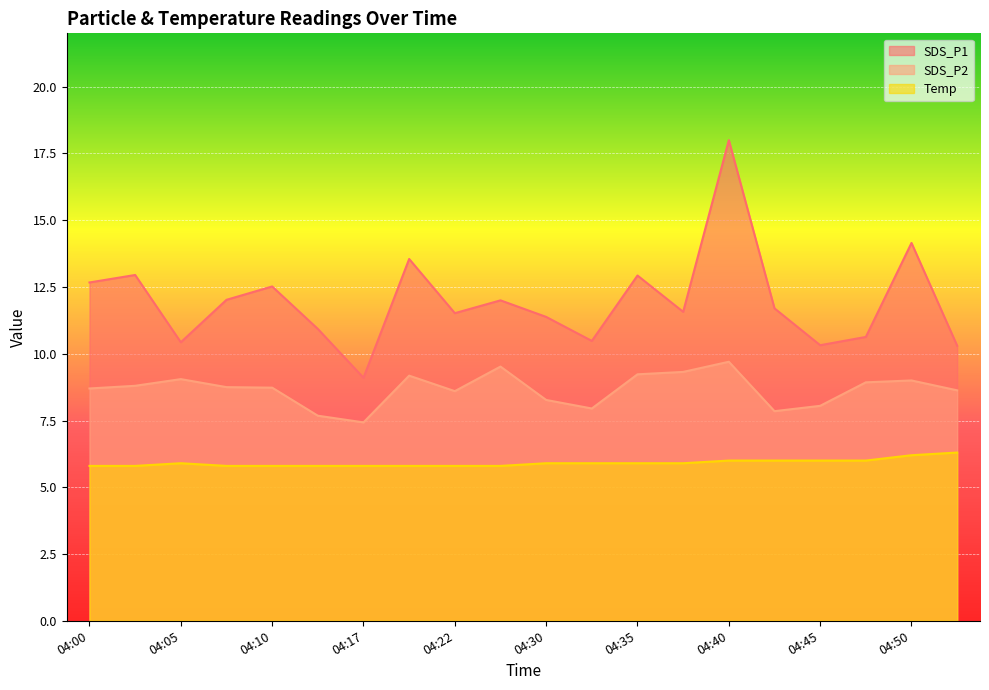

What is the maximum value for Temp?

6.3